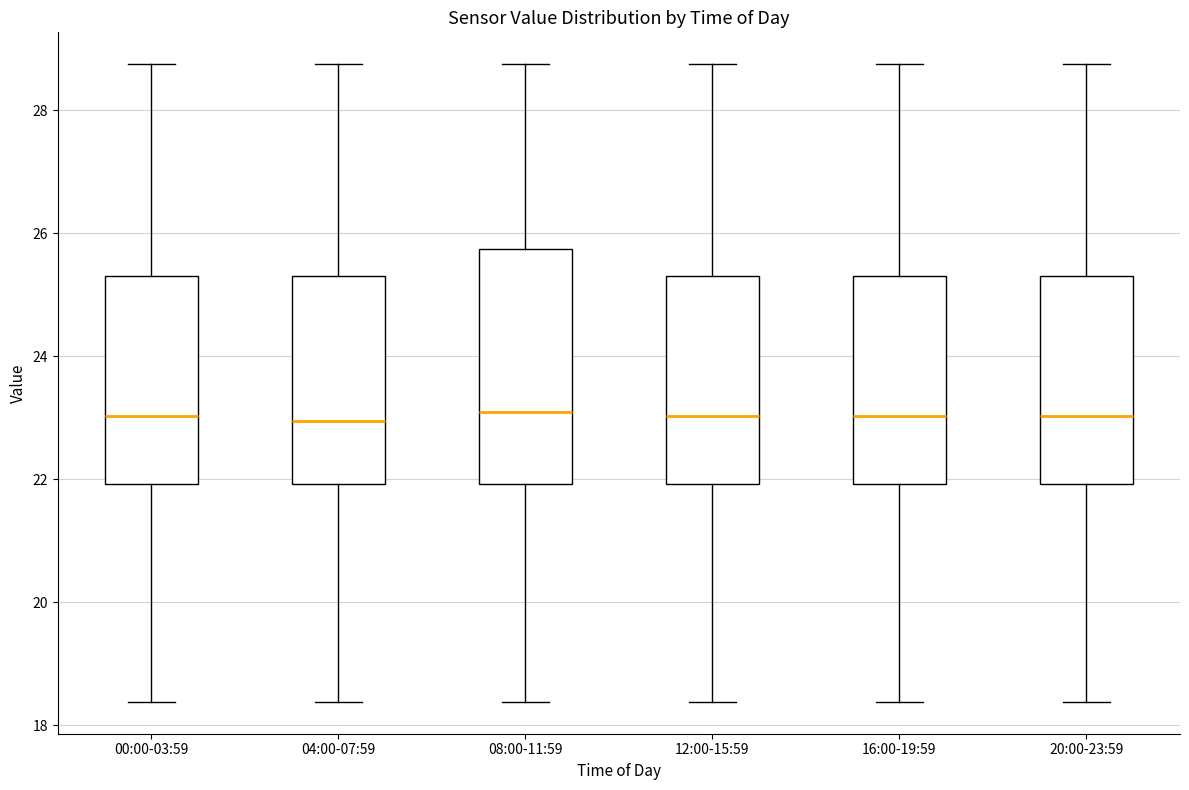

Reading left to right, transcribe this box plot: for each box, give where its median line is, the range the box spans, and where its two whiskers end, as read against the y-axis. The values are not printed on the chart, so give them approximately, as read against the axis.

00:00-03:59: median 23.0, box 22.0 to 25.4, whiskers 18.4 to 28.8
04:00-07:59: median 23.0, box 22.0 to 25.4, whiskers 18.4 to 28.8
08:00-11:59: median 23.0, box 22.0 to 25.8, whiskers 18.4 to 28.8
12:00-15:59: median 23.0, box 22.0 to 25.4, whiskers 18.4 to 28.8
16:00-19:59: median 23.0, box 22.0 to 25.4, whiskers 18.4 to 28.8
20:00-23:59: median 23.0, box 22.0 to 25.4, whiskers 18.4 to 28.8